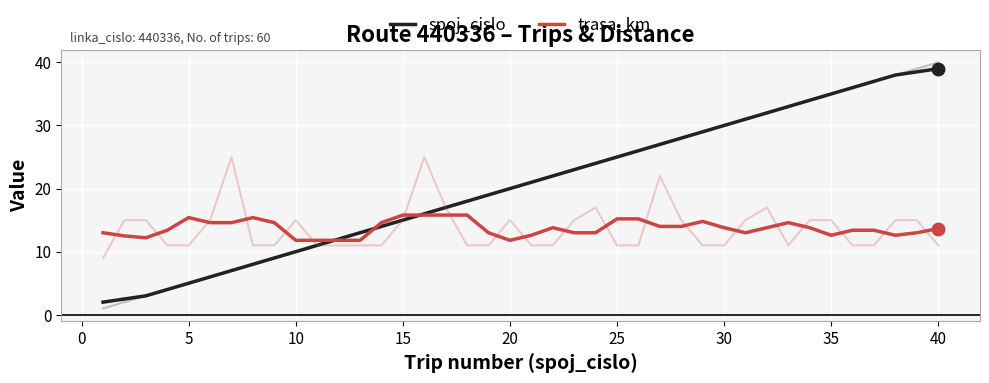

Reading left to right, list all the values displayed in this chart.

spoj_cislo: 2.0	2.5	3.0	4.0	5.0	6.0	7.0	8.0	9.0	10.0	11.0	12.0	13.0	14.0	15.0	16.0	17.0	18.0	19.0	20.0	21.0	22.0	23.0	24.0	25.0	26.0	27.0	28.0	29.0	30.0	31.0	32.0	33.0	34.0	35.0	36.0	37.0	38.0	38.5	39.0
trasa_km: 13.0	12.5	12.2	13.4	15.4	14.6	14.6	15.4	14.6	11.8	11.8	11.8	11.8	14.6	15.8	15.8	15.8	15.8	13.0	11.8	12.6	13.8	13.0	13.0	15.2	15.2	14.0	14.0	14.8	13.8	13.0	13.8	14.6	13.8	12.6	13.4	13.4	12.6	13.0	13.7